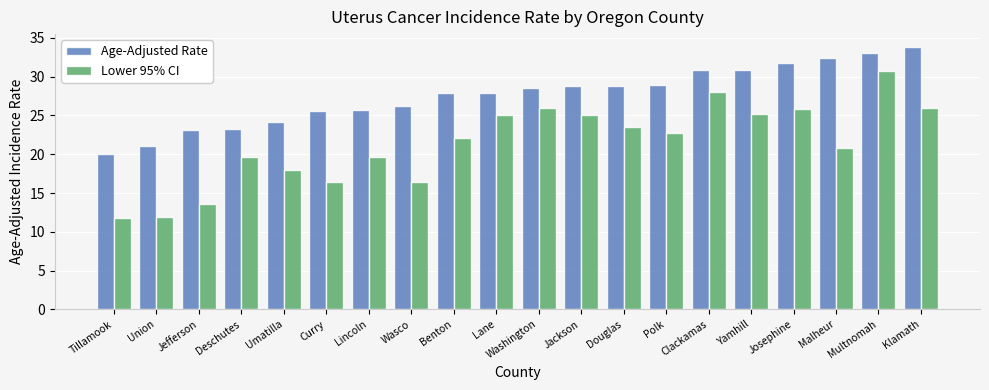

What is the difference between the maximum and minimum values in the Lower 95% CI series?

18.9